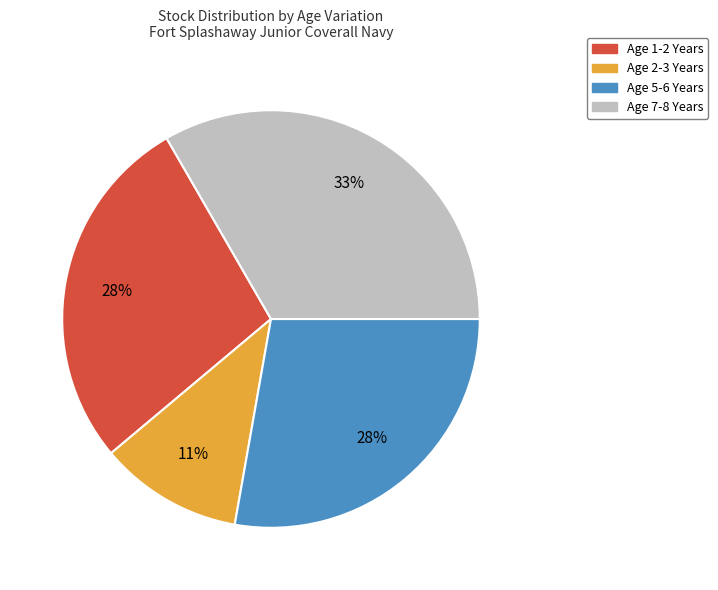

Is there a majority slice in this chart?

No